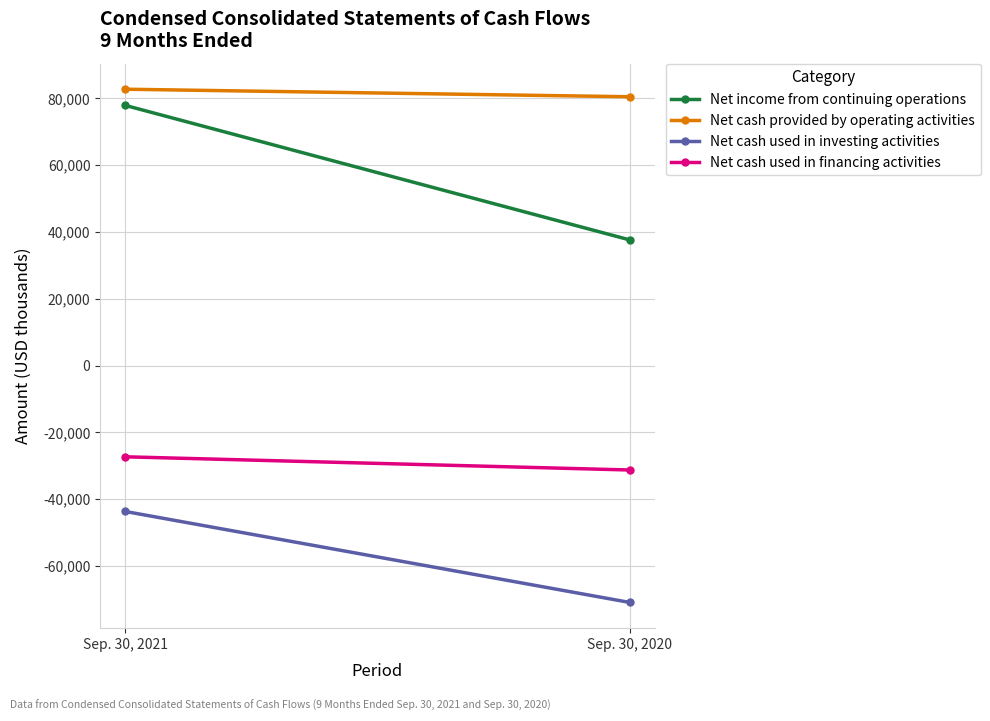

The Net cash used in financing activities series shows -27347 at Sep. 30, 2021. True or false?

True